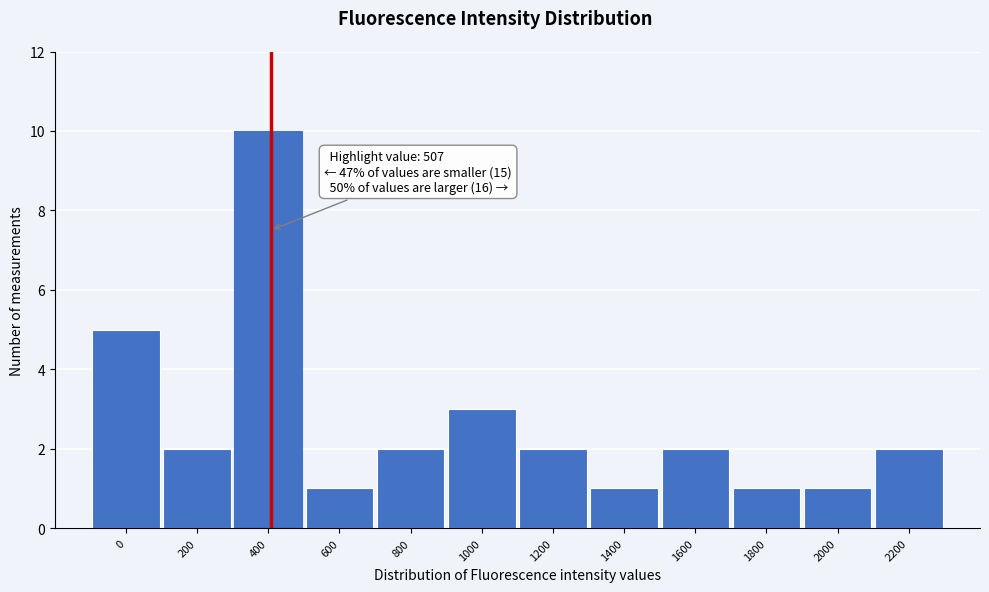

Reading right to left, transcribe all the data shown in this chart.

2200=2	2000=1	1800=1	1600=2	1400=1	1200=2	1000=3	800=2	600=1	400=10	200=2	0=5